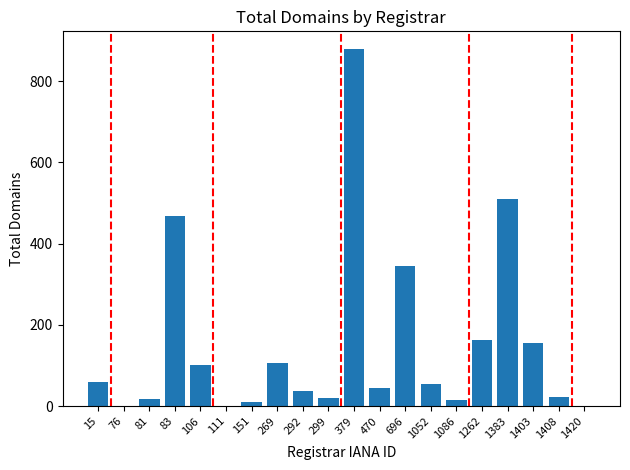

Does the chart contain stacked bars?

No